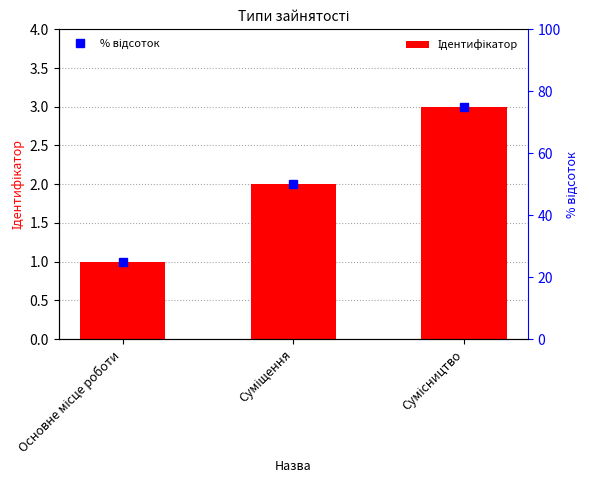

What is the difference between the maximum and minimum values in the % відсоток series?

50